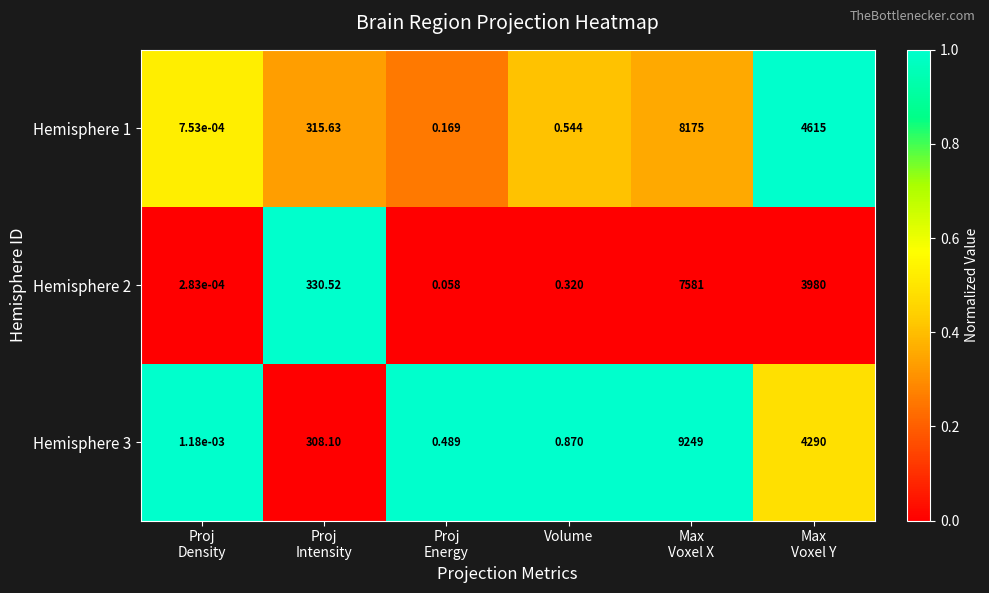

How many categories are shown in the chart?

6